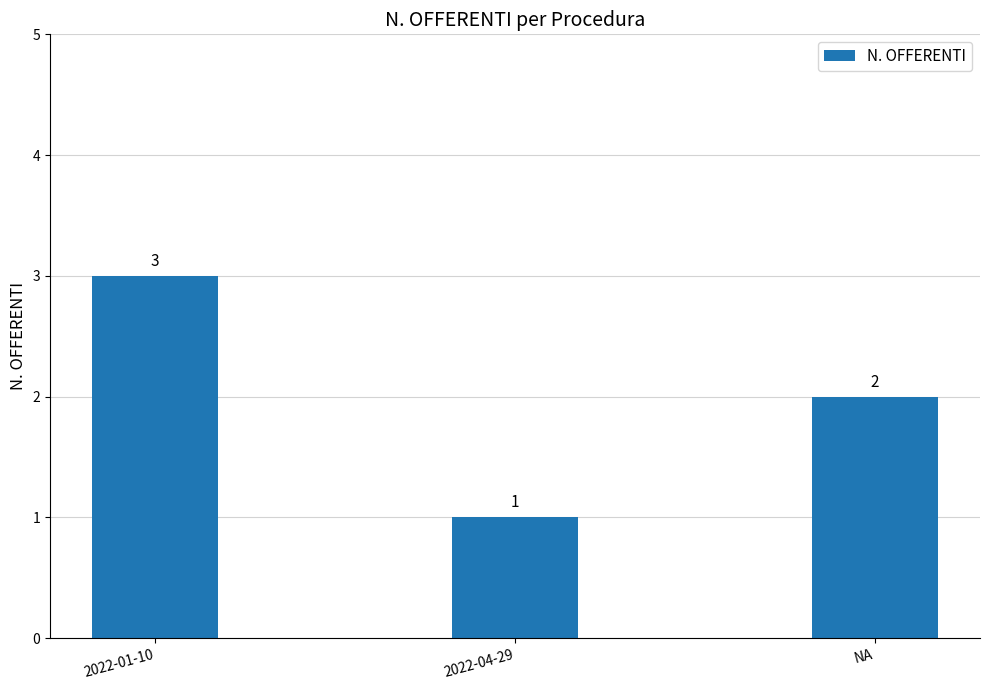

Rank the categories by value from highest to lowest.

2022-01-10, NA, 2022-04-29